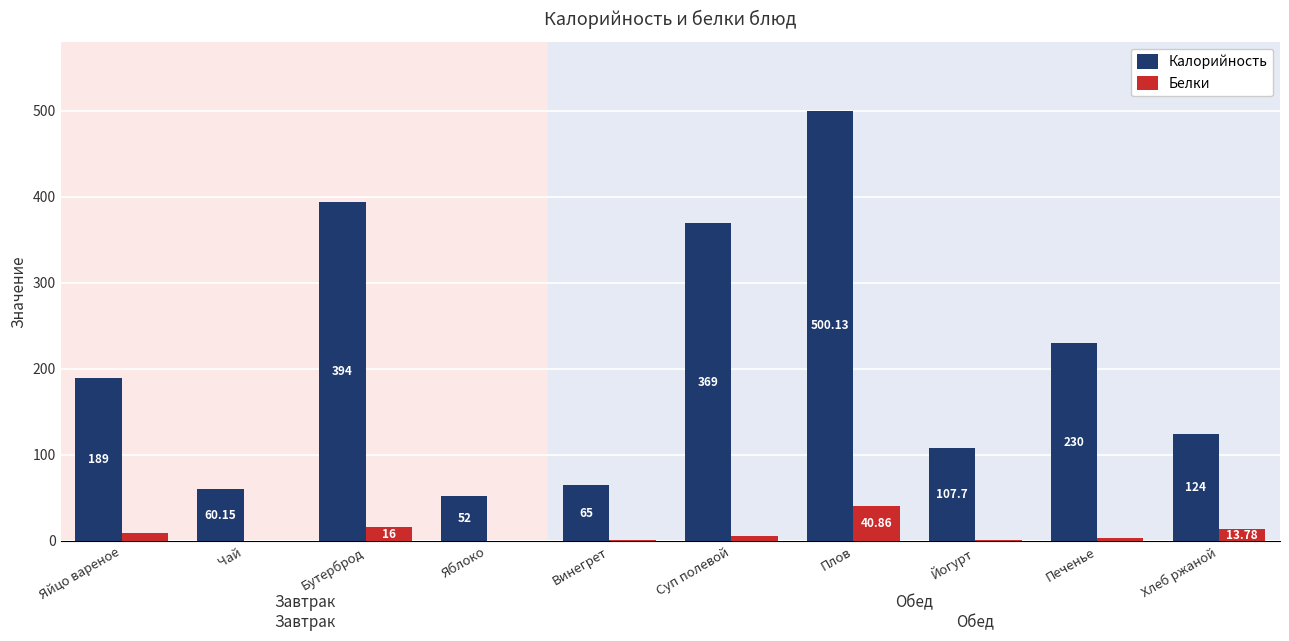

At which label does Калорийность reach its peak?

Плов